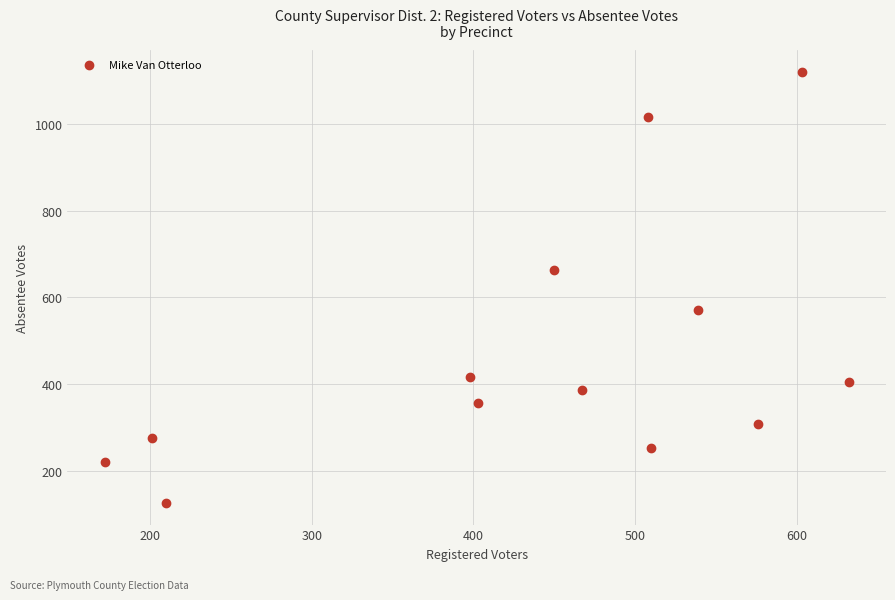

What Y value in the scatter plot is closest to 623?

662